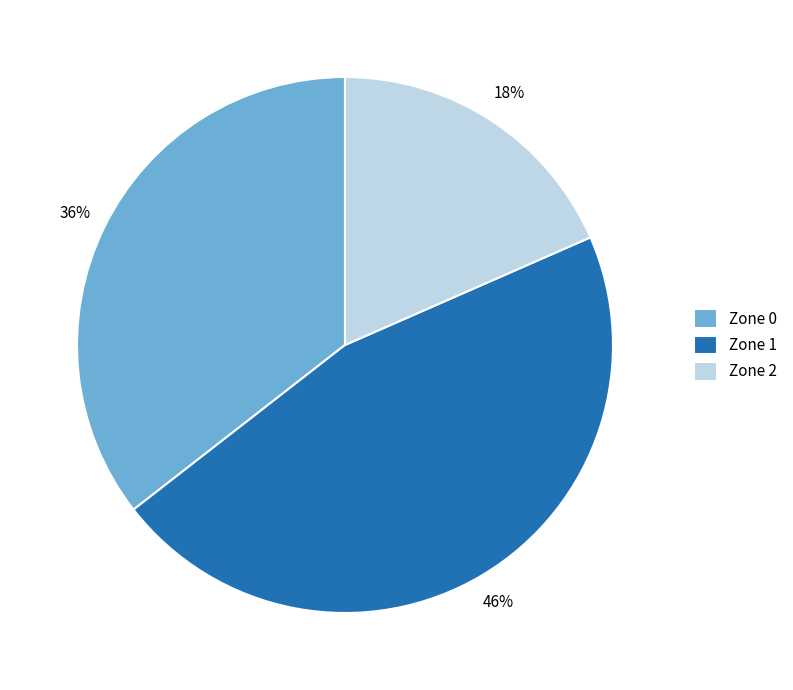

Is the sum of Zone 0 and Zone 2 greater than half?

Yes